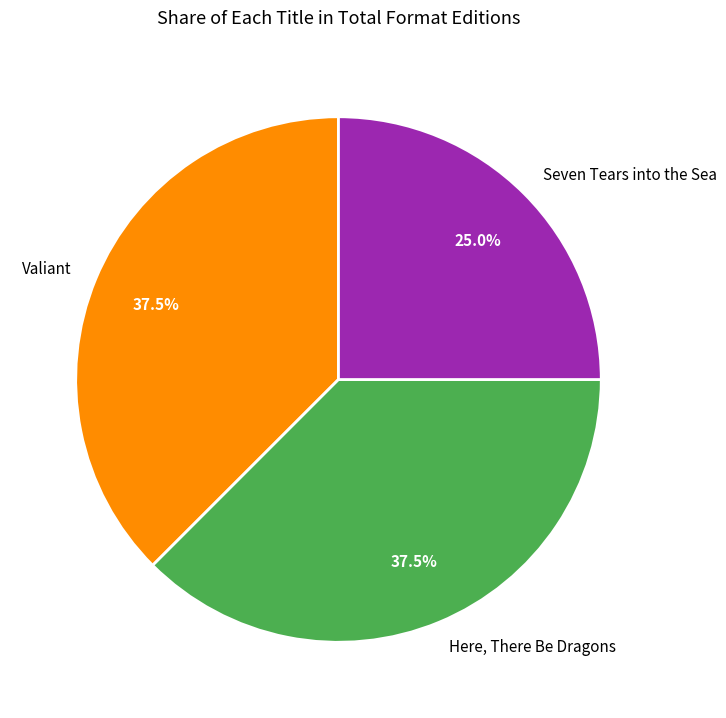

Which slice is the smallest?

Seven Tears into the Sea